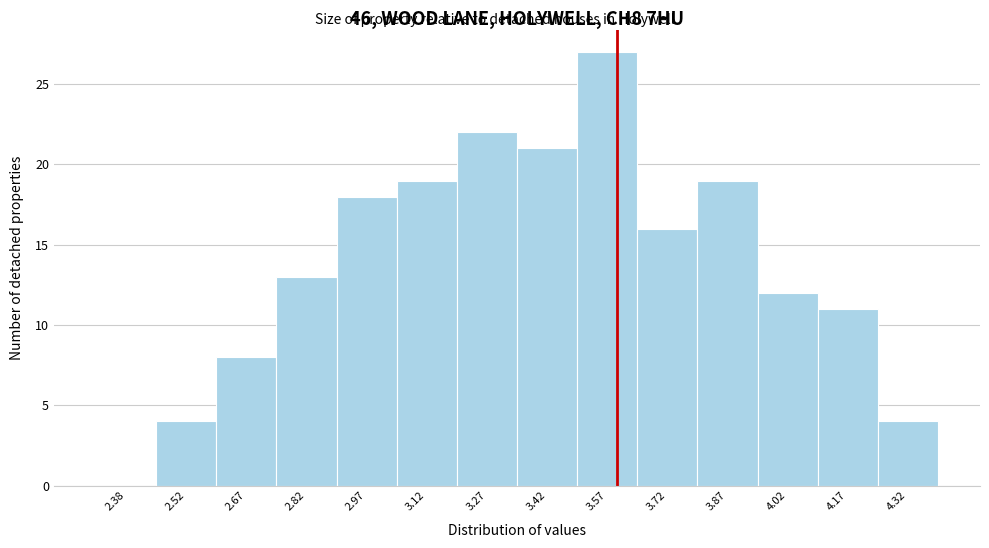

What is the height of the bar covering 3.80 to 3.95 on the x-axis? Neither the bar edges nor the heights are printed on the chart, so give them approximately, as read against the axes.

19